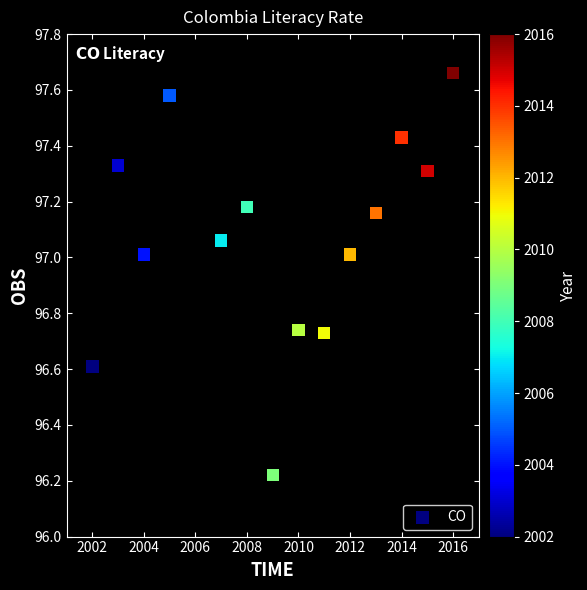

What is the range of Y values (max minus min)?

1.4